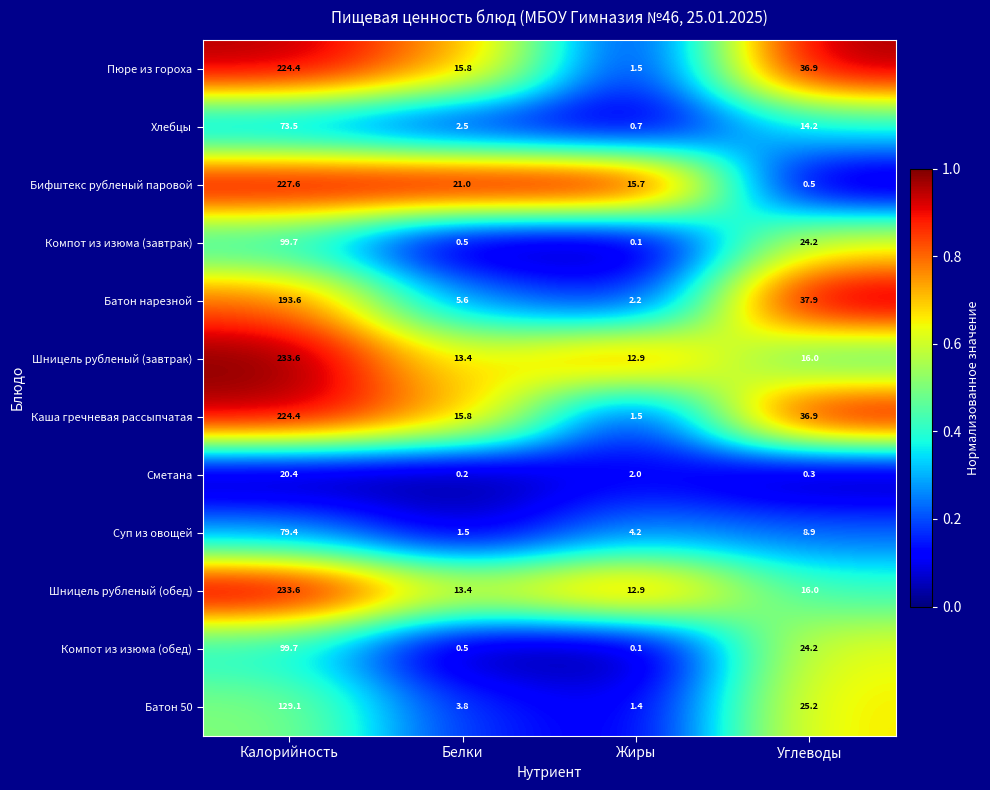

Is the value of Батон 50 at Углеводы greater than the value of Шницель рубленый (обед) at Углеводы?

Yes